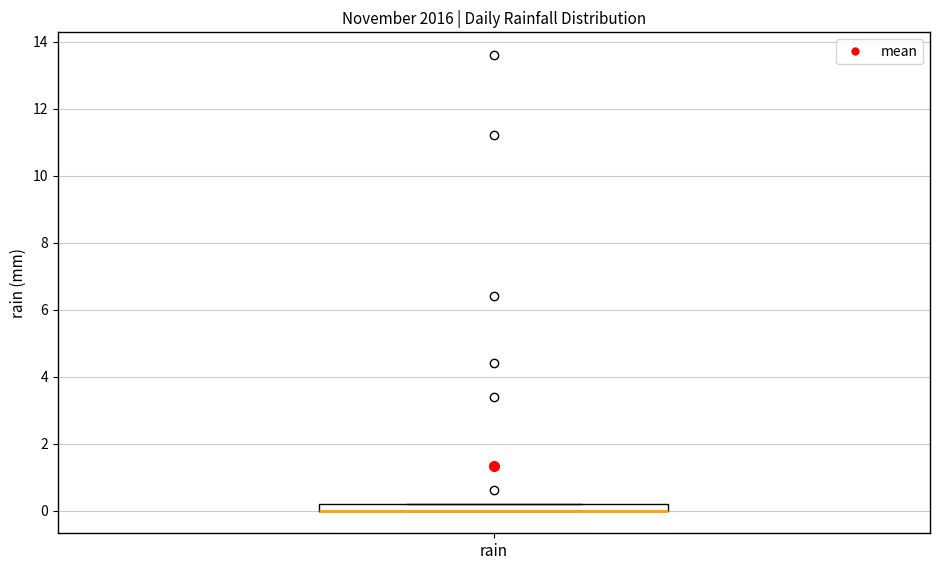

Where is the lower edge of the box for rain on the y-axis? The values are not printed on the chart, so give them approximately, as read against the axis.

0.0